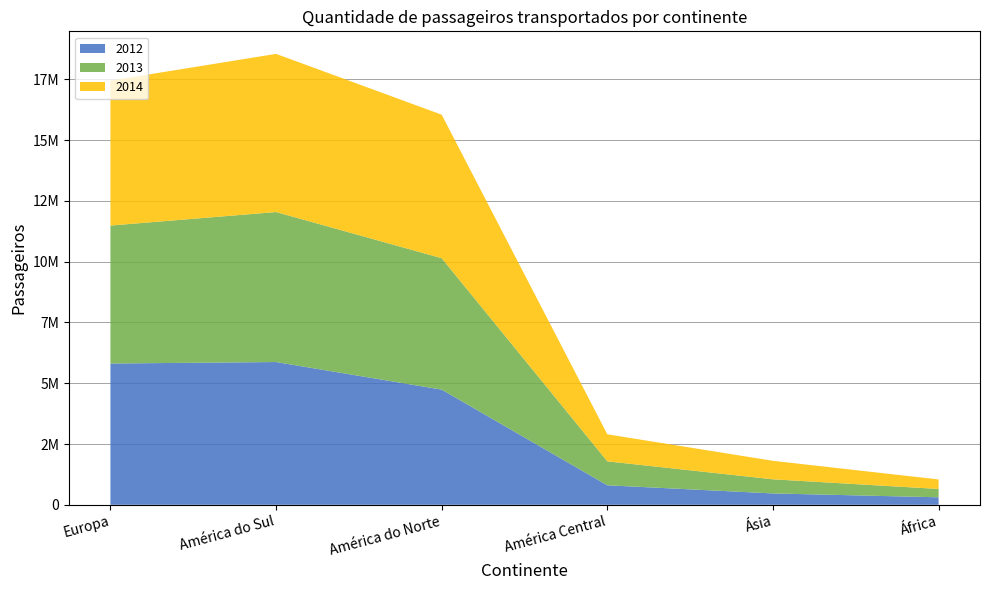

Reading left to right, list all the values displayed in this chart.

2012: Europa=5810548	América do Sul=5871177	América do Norte=4736533	América Central=802007	Ásia=467202	África=308452
2013: Europa=5673858	América do Sul=6169230	América do Norte=5404707	América Central=985080	Ásia=580472	África=342508
2014: Europa=5960389	América do Sul=6504899	América do Norte=5902891	América Central=1112438	Ásia=760647	África=391975